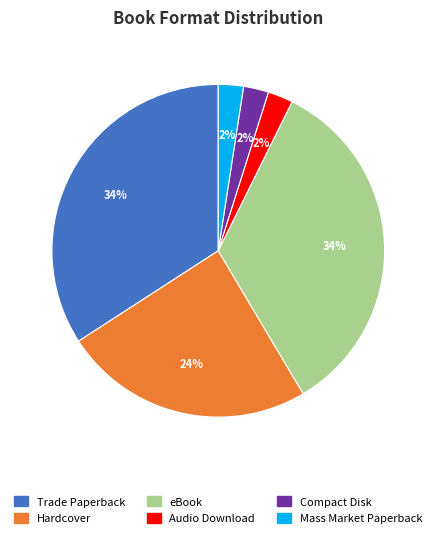

Combined, do eBook and Audio Download account for over 50%?

No